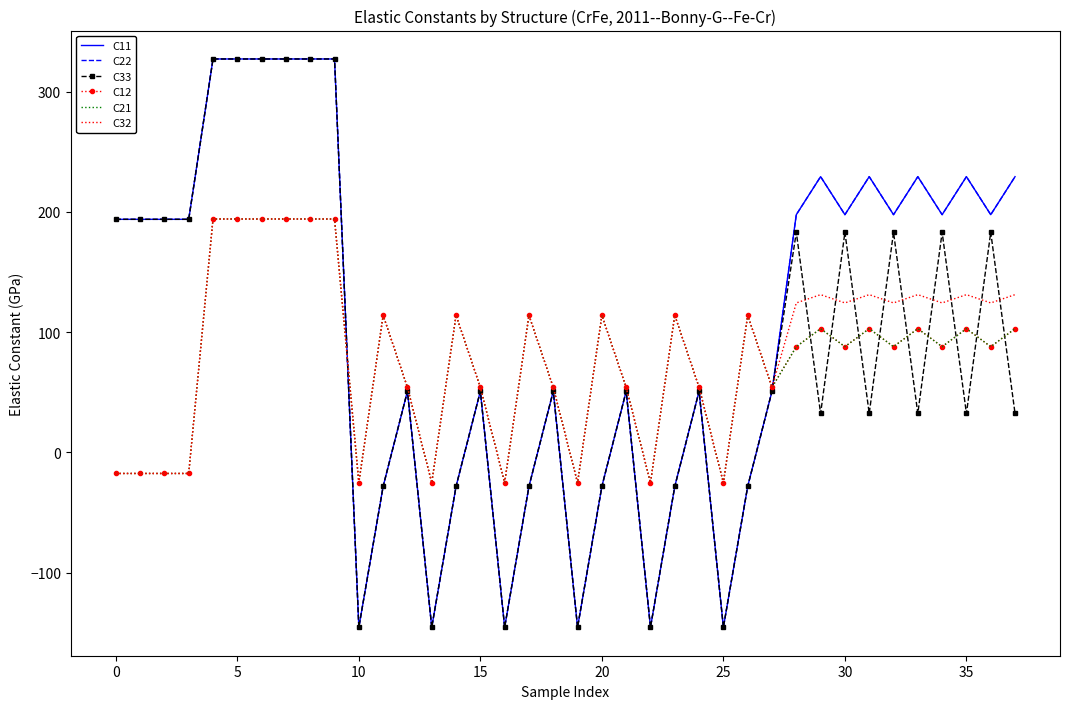

How many intersections are there between C11 and C21?

2